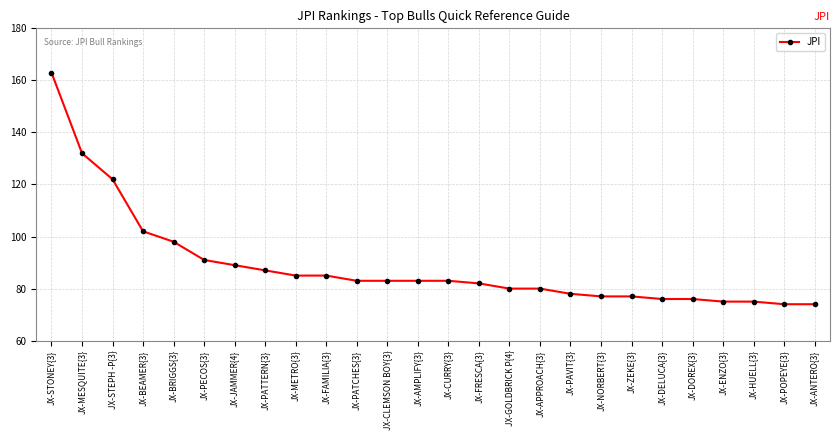

True or false: the data shows 163 at JX-STONEY{3}.

True